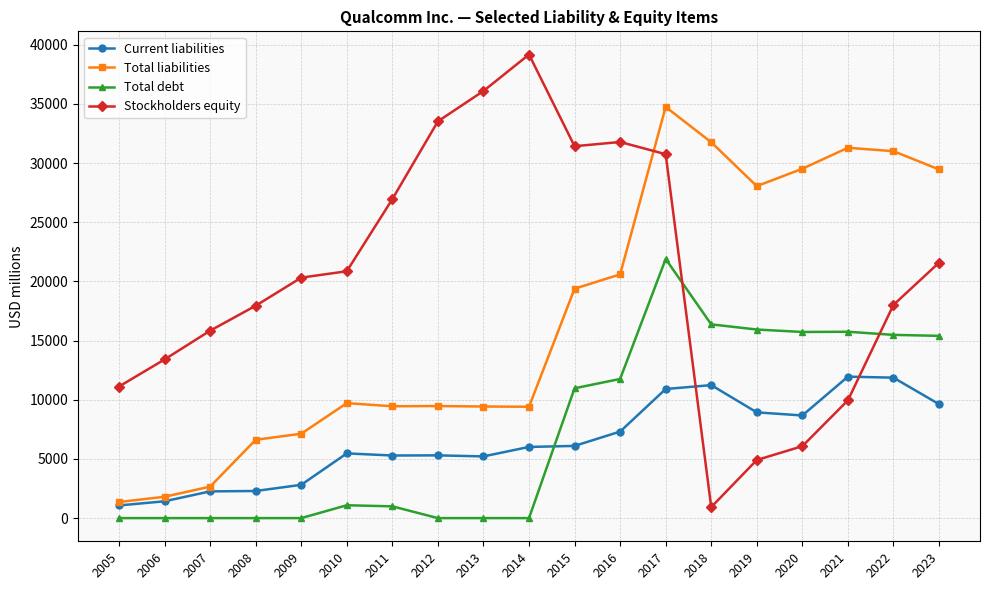

At 2006, list the series in order from smallest to largest.

Total debt, Current liabilities, Total liabilities, Stockholders equity